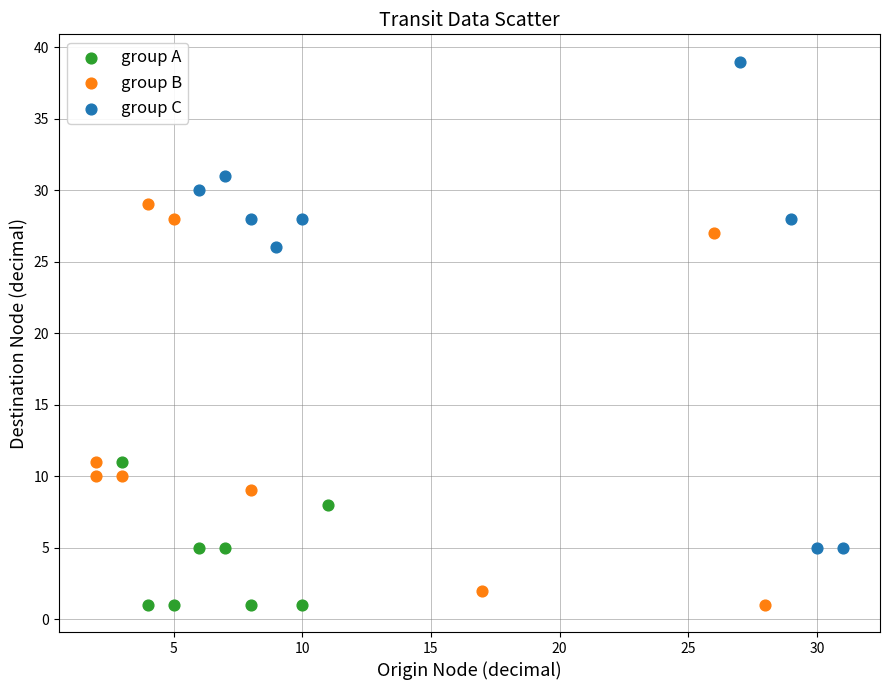

Which series contains the highest Y value?

group C